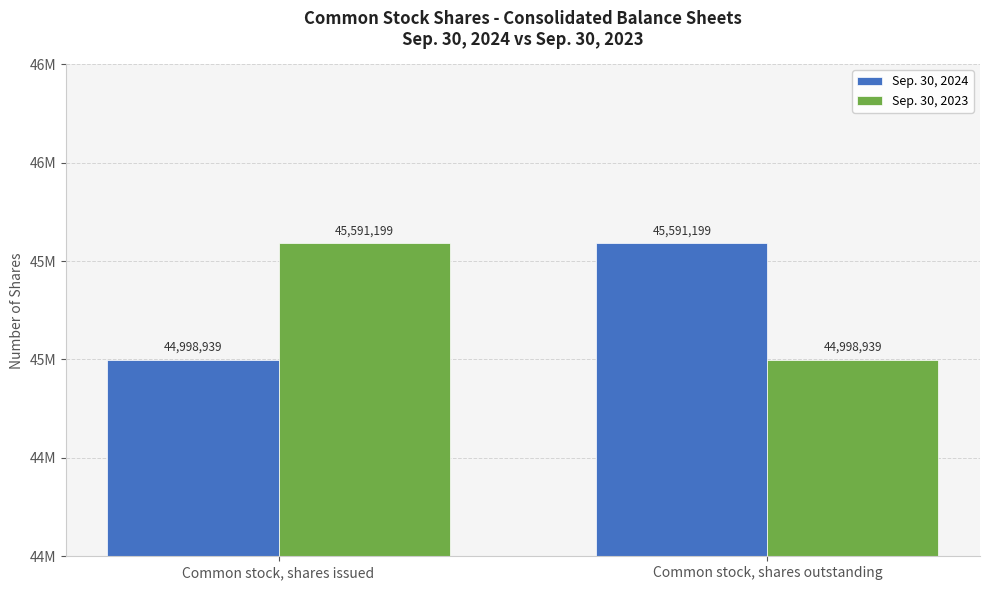

Rank the series by their maximum value, from highest to lowest.

Sep. 30, 2024, Sep. 30, 2023